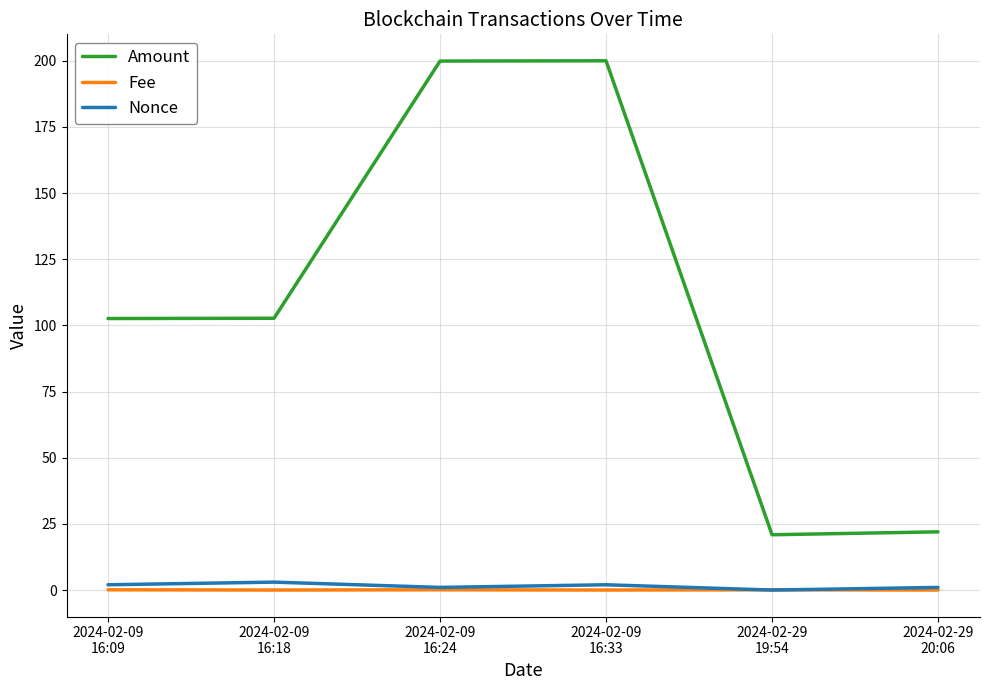

At how many categories does at least one series exceed 16?

6